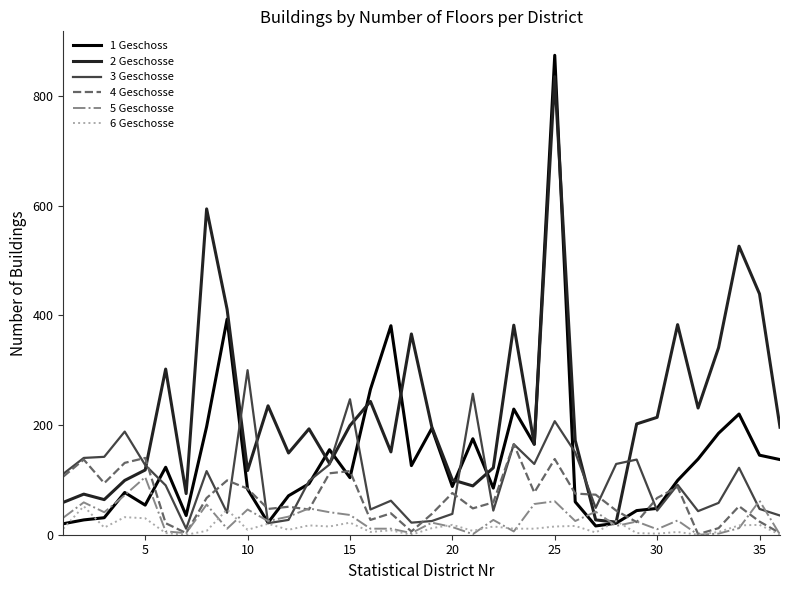

Which series has the largest total across all categories?

2 Geschosse